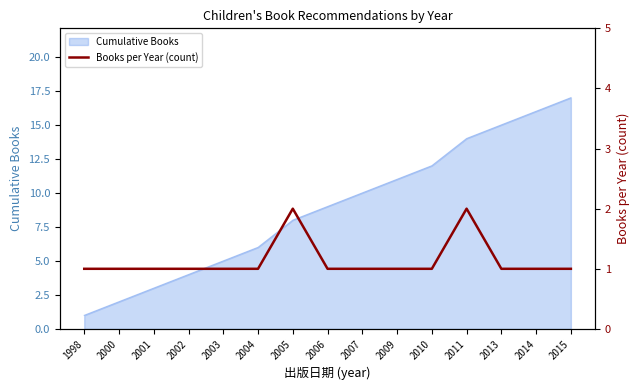

List the labels in order of value, smallest first.

1998, 2000, 2001, 2002, 2003, 2004, 2006, 2007, 2009, 2010, 2013, 2014, 2015, 2005, 2011